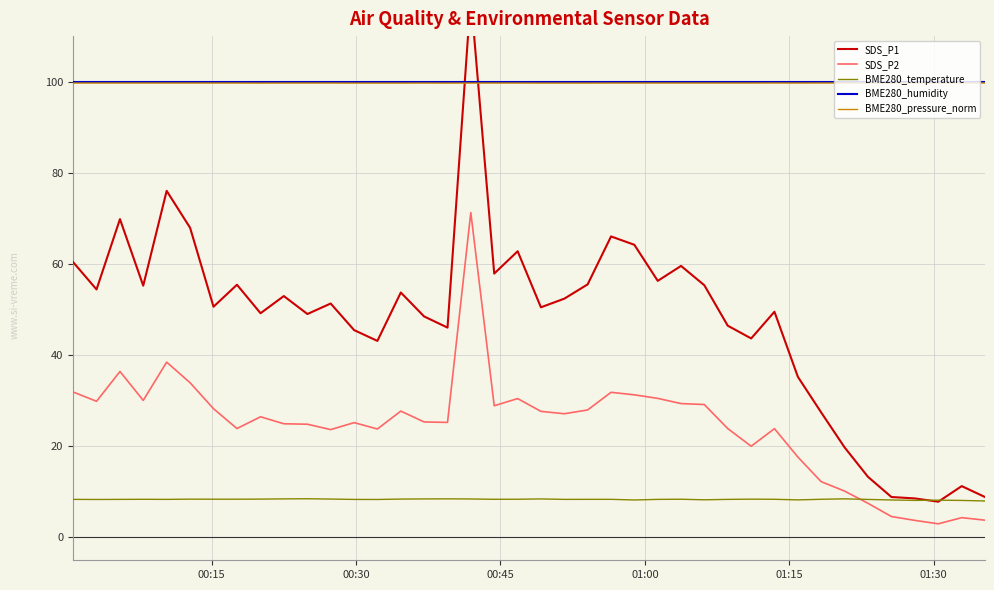

How many interior local valleys does the SDS_P2 series have?

10